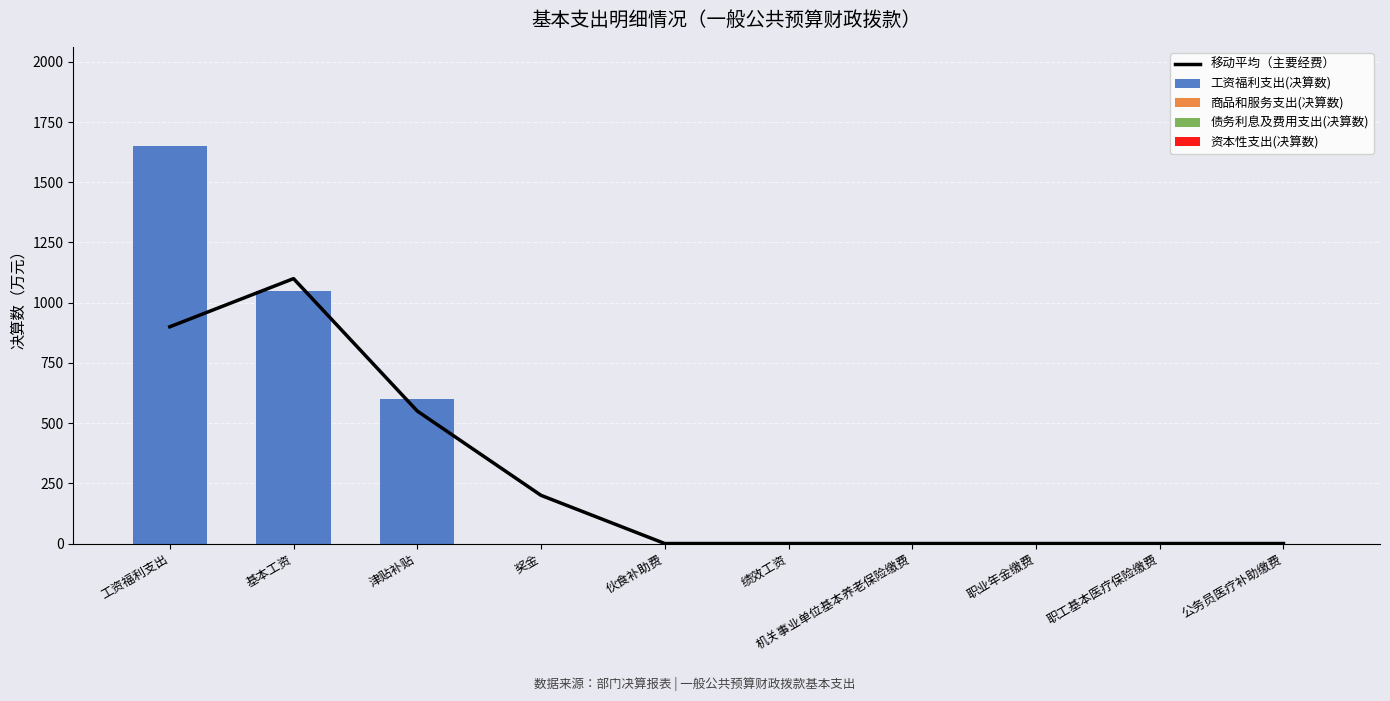

What is the label of the 5th bar from the left?

伙食补助费